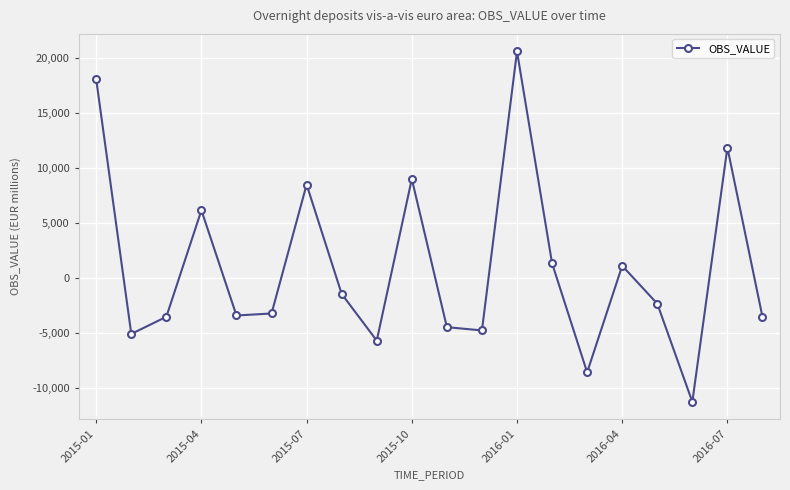

What is the average value?

940.3